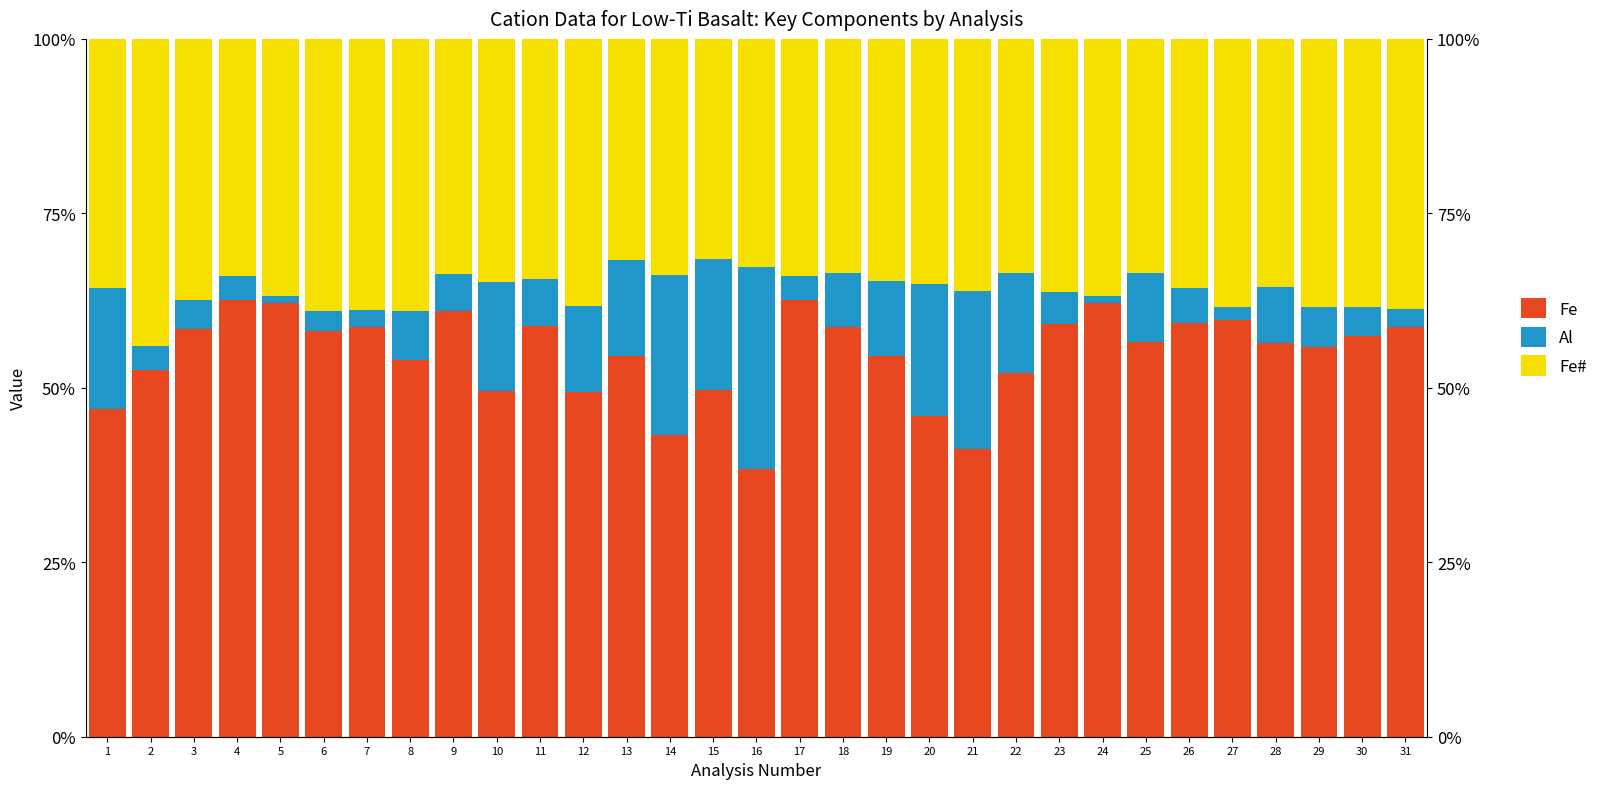

What is the value of the Fe# bar at the 14th from the left?

33.8